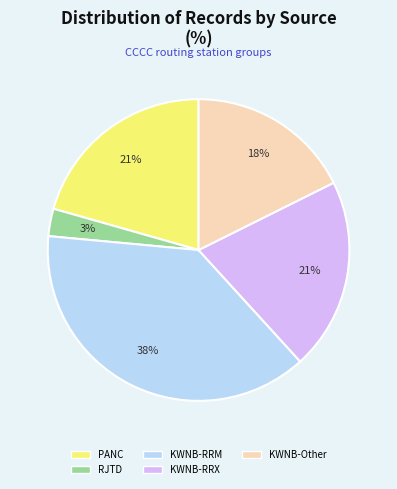

What is the largest slice in the pie chart?

KWNB-RRM